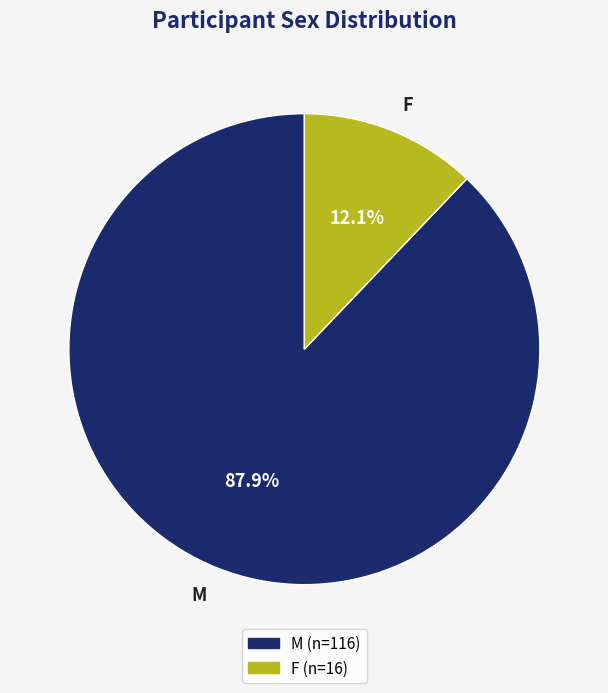

What is the majority slice?

M